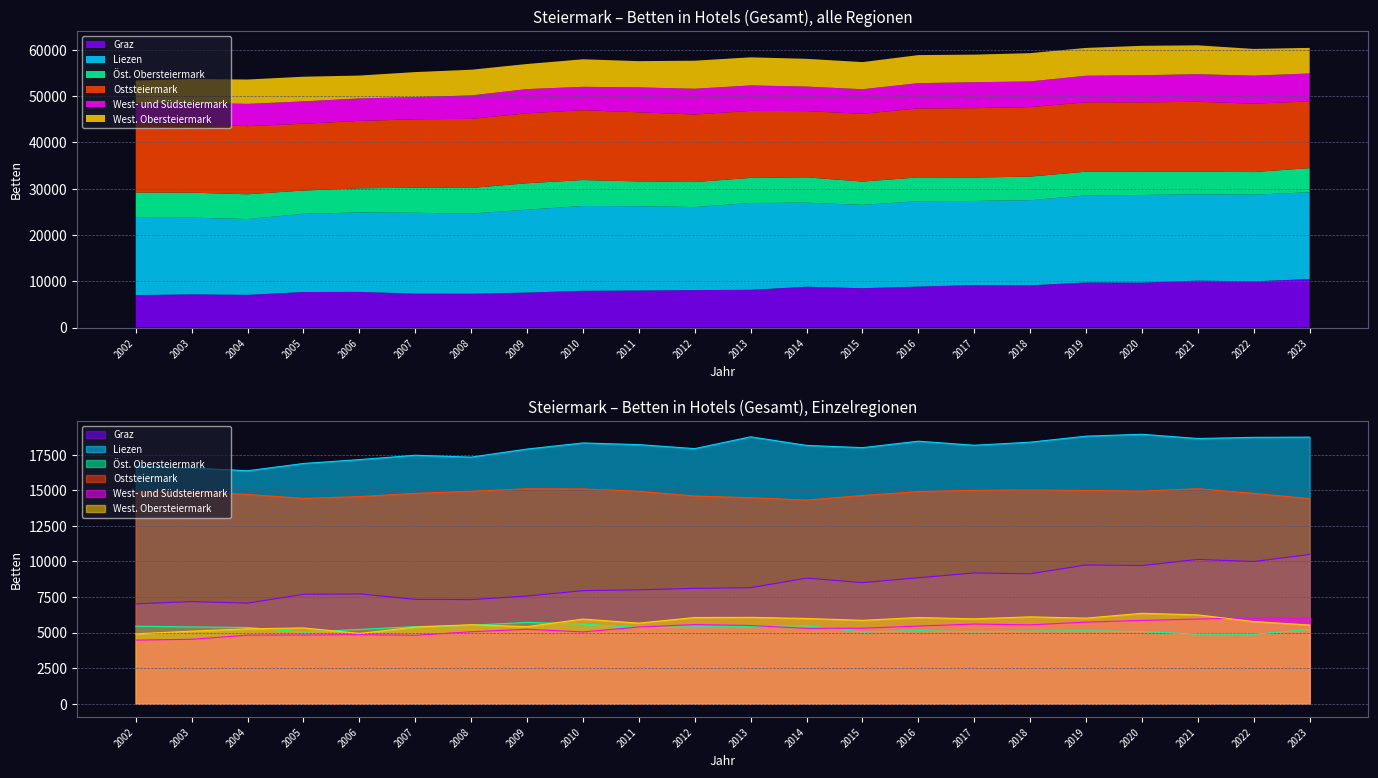

Reading right to left, transcribe all the data shown in this chart.

Graz: 10488	9992	10142	9709	9752	9131	9188	8851	8510	8824	8154	8105	8005	7946	7568	7315	7333	7717	7688	7068	7177	7016
Liezen: 18736	18721	18638	18936	18803	18380	18165	18450	17996	18154	18758	17928	18209	18326	17898	17329	17462	17156	16883	16372	16572	16700
Öst. Obersteiermark: 5221	4879	4890	5070	5123	5104	5054	5137	5040	5479	5419	5405	5360	5596	5714	5514	5420	5218	5037	5358	5395	5447
Oststeiermark: 14417	14780	15109	14941	14988	15020	14995	14907	14633	14309	14480	14595	14925	15096	15109	14930	14782	14555	14430	14708	14918	14825
West- und Südsteiermark: 6030	6048	5948	5855	5734	5542	5597	5457	5307	5299	5498	5561	5391	5046	5233	5059	4809	4854	4828	4816	4528	4471
West. Obersteiermark: 5528	5774	6243	6354	6013	6105	5964	6058	5862	5990	6070	6058	5664	5948	5415	5553	5384	4942	5326	5264	5100	4911